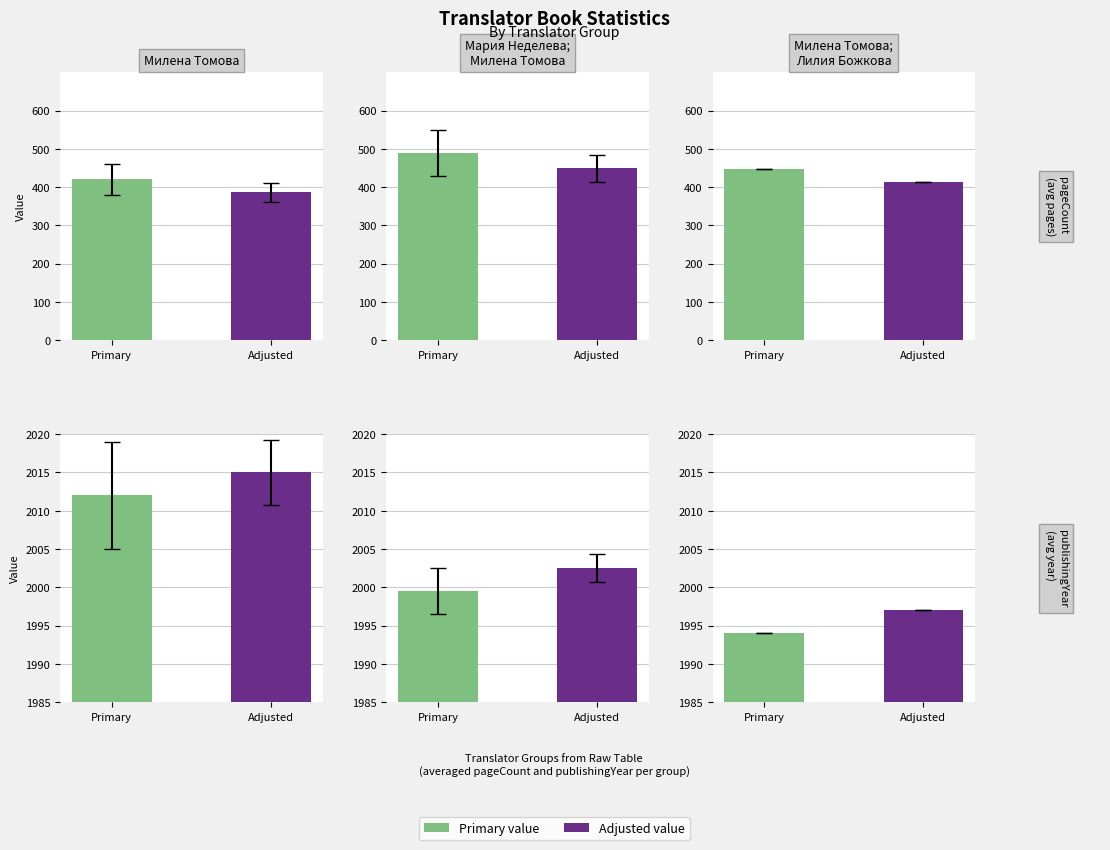

What is the difference between the highest and lowest values at 5?

1546